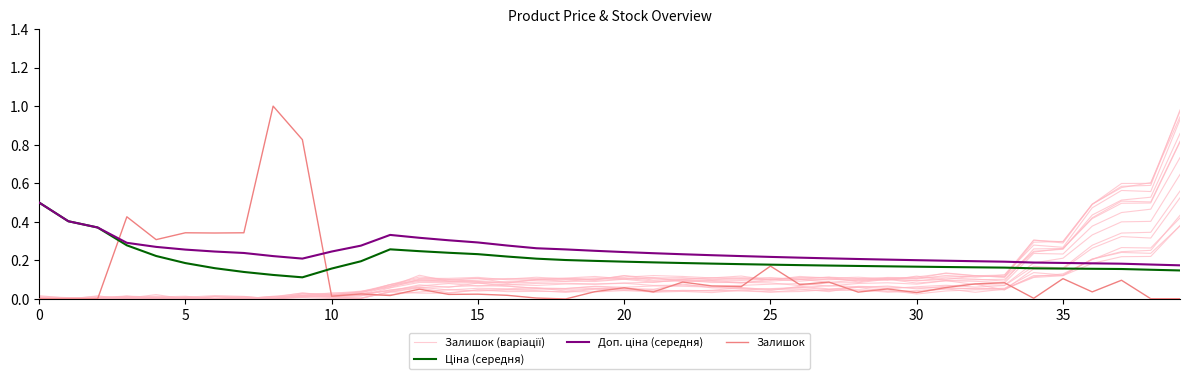

What is the value of the Ціна (середня) point at the 36th from the left?

0.1